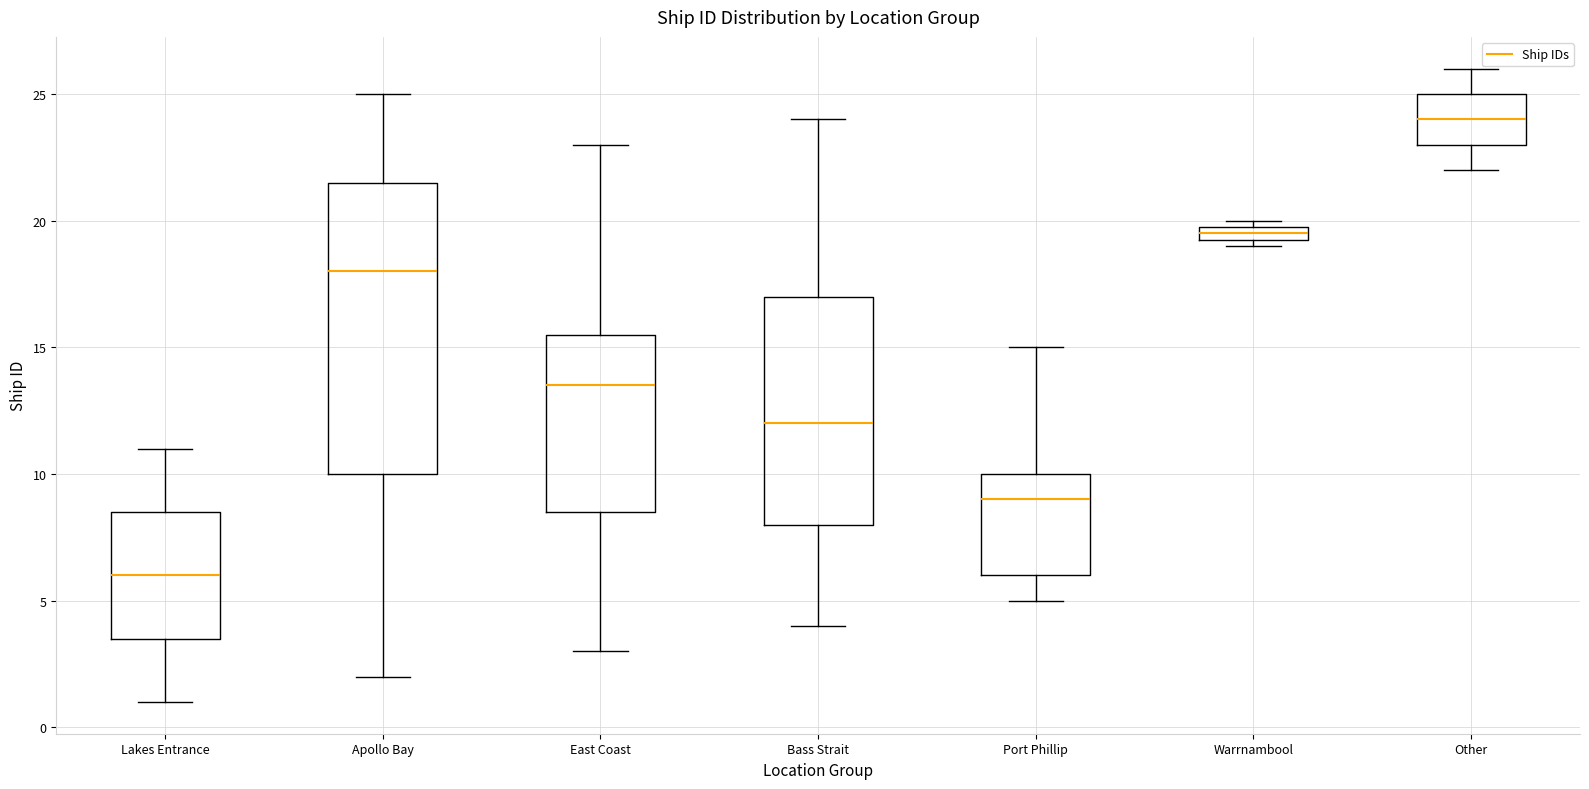

Where does the median line of the box for Port Phillip sit on the y-axis? The values are not printed on the chart, so give them approximately, as read against the axis.

9.0